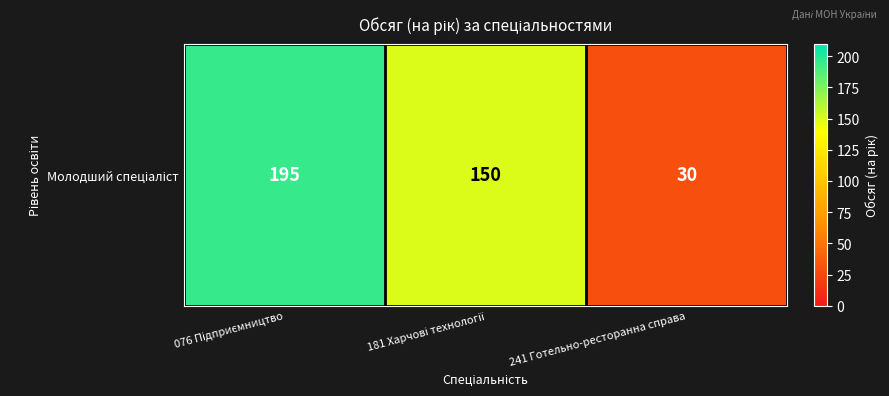

The value at 076 Підприємництво is 195. True or false?

True